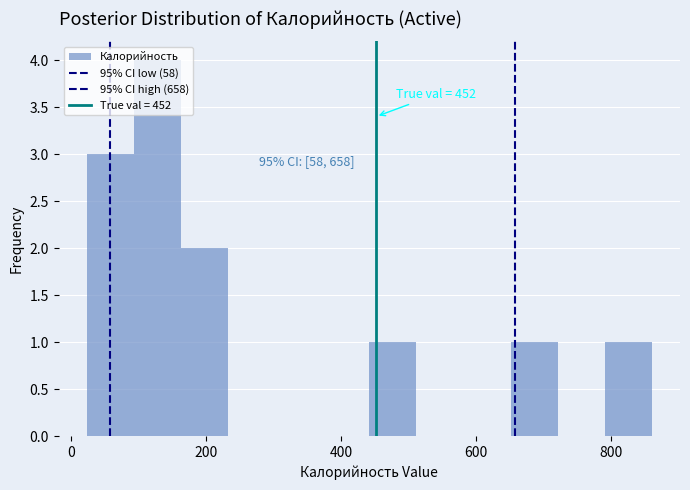

Around what value on the x-axis is the tallest bar? Give the approximate position of its centre, as read against the axis.

120